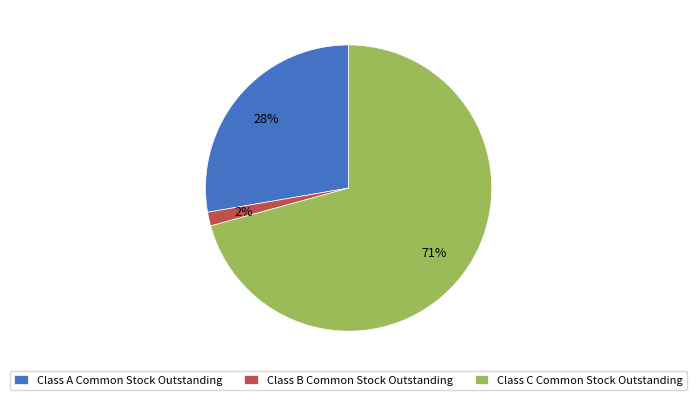

What percentage is the Class B Common Stock Outstanding slice, to the nearest percent?

2%